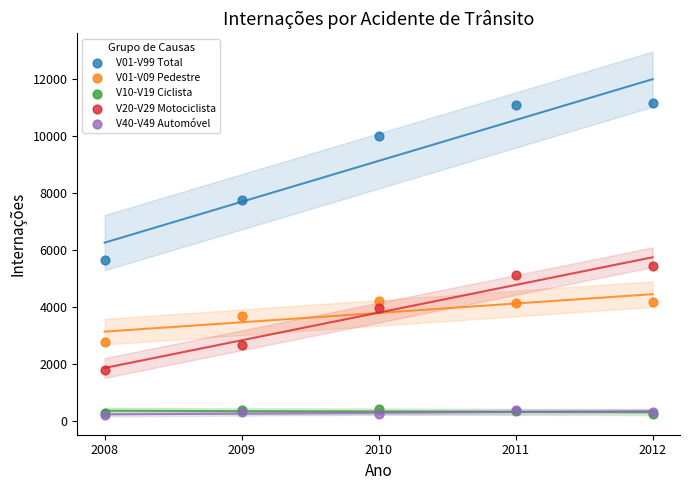

What are all the series names shown in the legend?

V01-V99 Total, V01-V09 Pedestre, V10-V19 Ciclista, V20-V29 Motociclista, V40-V49 Automóvel